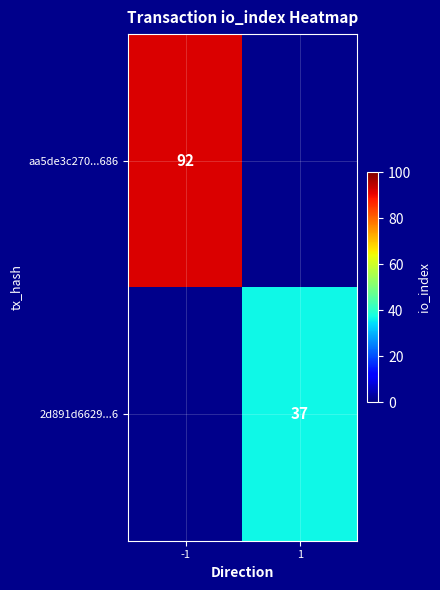

Is the value of 2d891d6629...6 at 1 greater than the value of aa5de3c270...686 at -1?

No